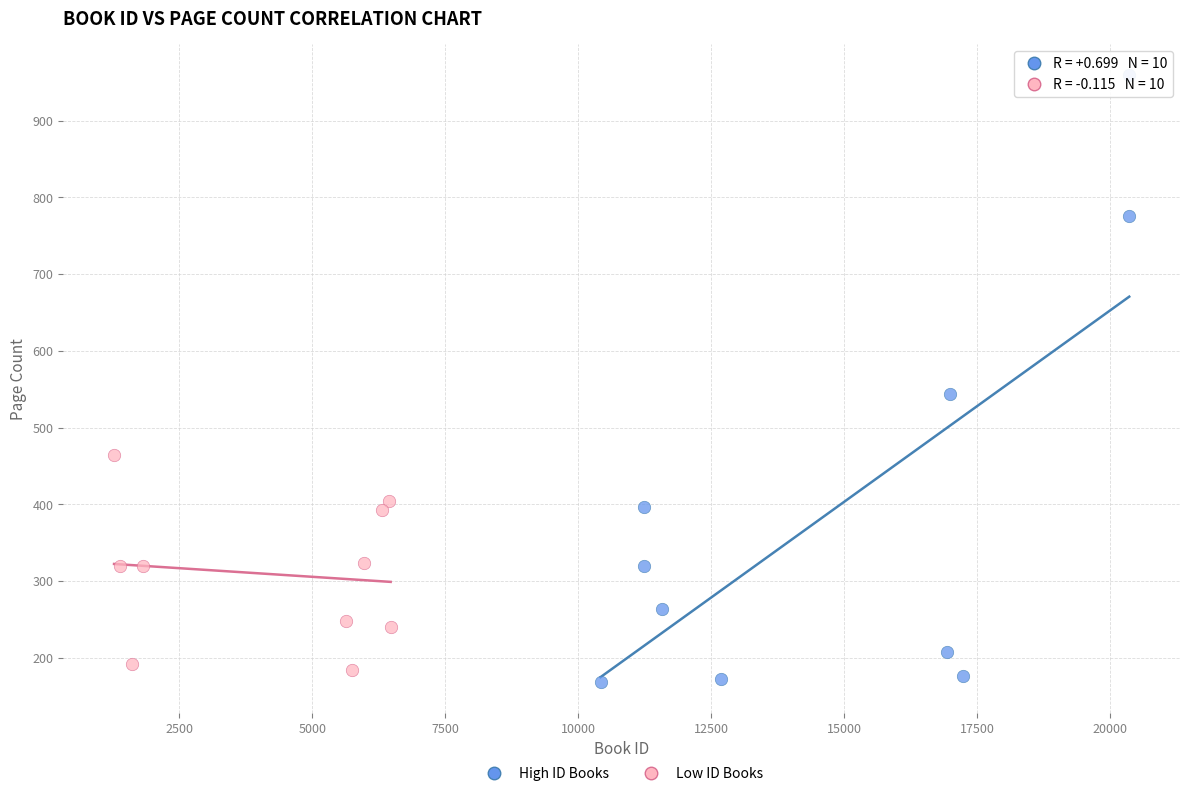

Which series has the widest spread of Y values?

High ID Books